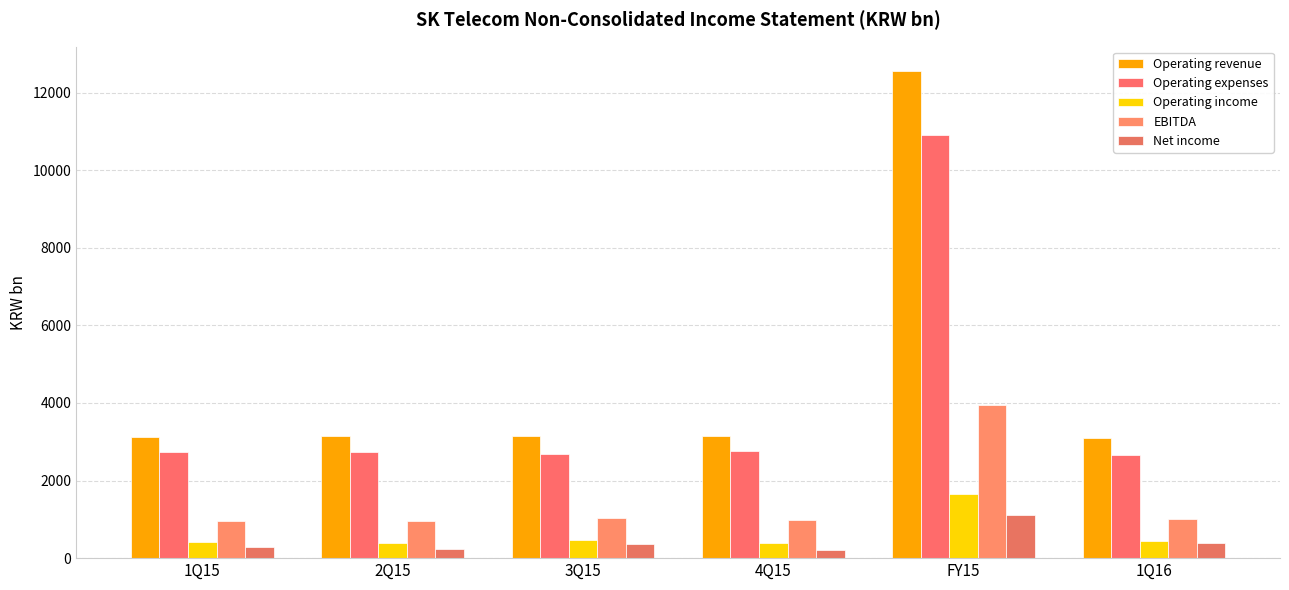

Reading left to right, extract all data points from this chart.

Operating revenue: 3133.5	3143.8	3141.8	3138.0	12557.0	3098.3
Operating expenses: 2725.6	2747.7	2675.6	2749.3	10898.2	2668.4
Operating income: 407.8	396.1	466.2	388.7	1658.8	429.9
EBITDA: 960.7	957.2	1041.6	979.1	3938.7	1000.6
Net income: 295.8	232.0	361.6	217.4	1106.8	382.2